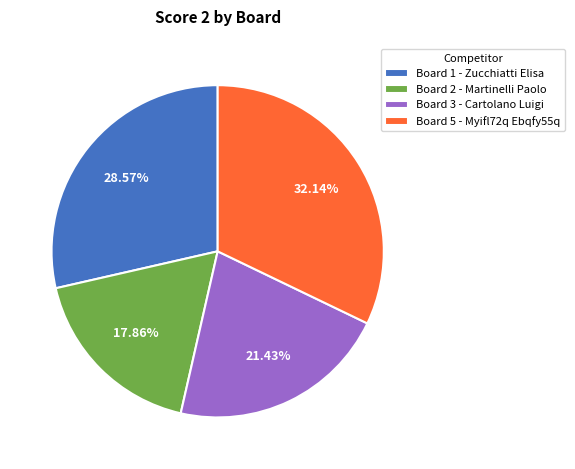

Is the sum of Board 5 - Myifl72q Ebqfy55q and Board 1 - Zucchiatti Elisa greater than half?

Yes